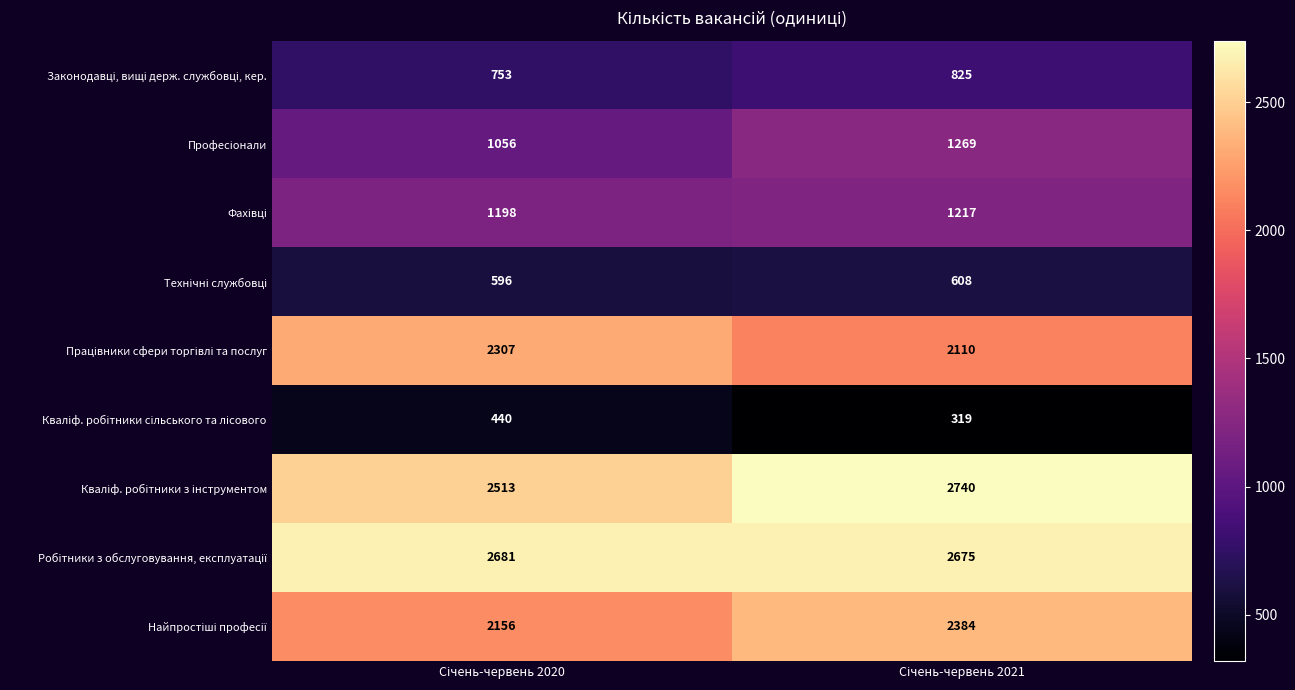

What is the maximum value shown in the chart?

2740